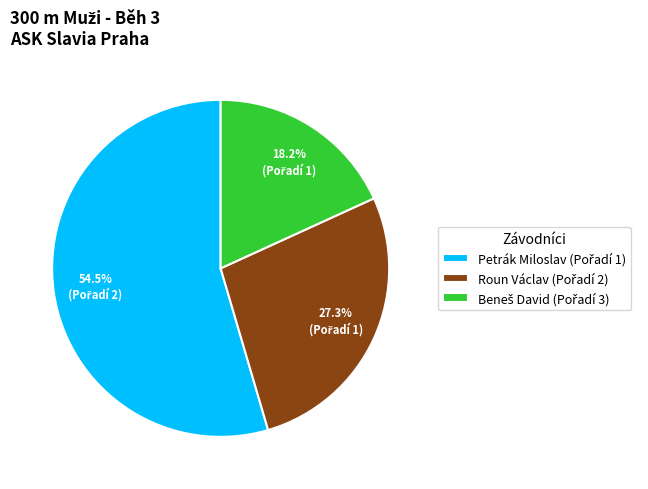

Is there any slice that represents more than half of the pie?

Yes